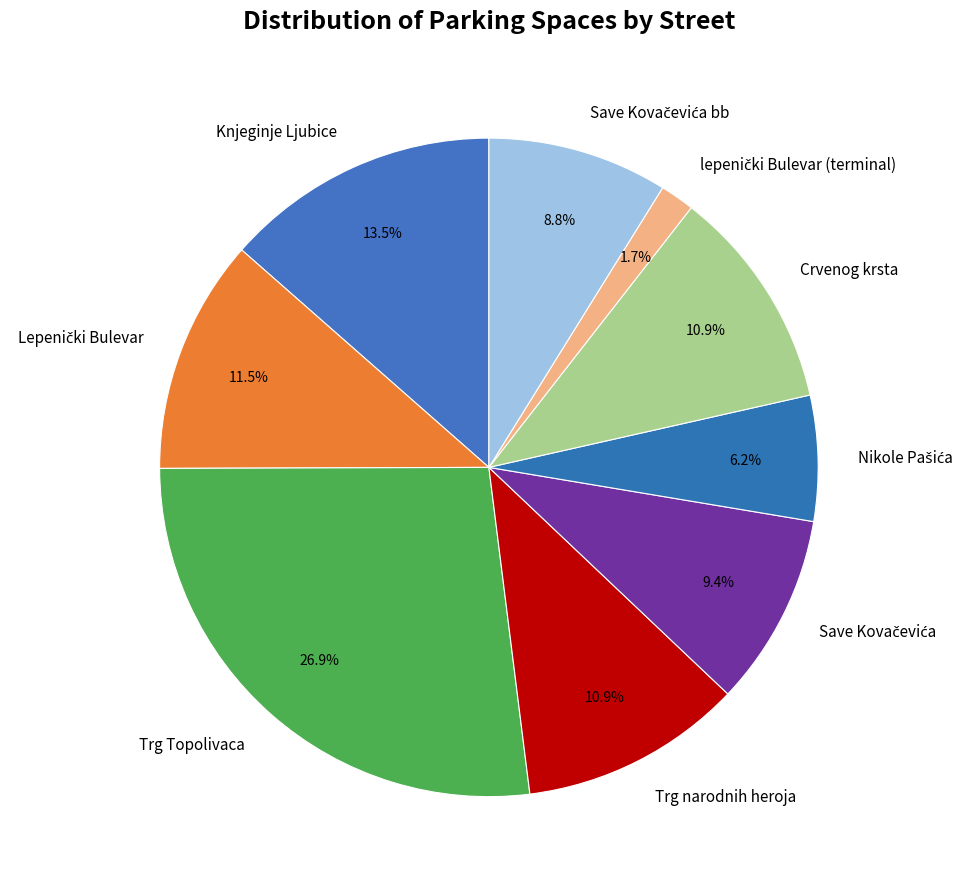

Which category has the biggest portion of the pie?

Trg Topolivaca